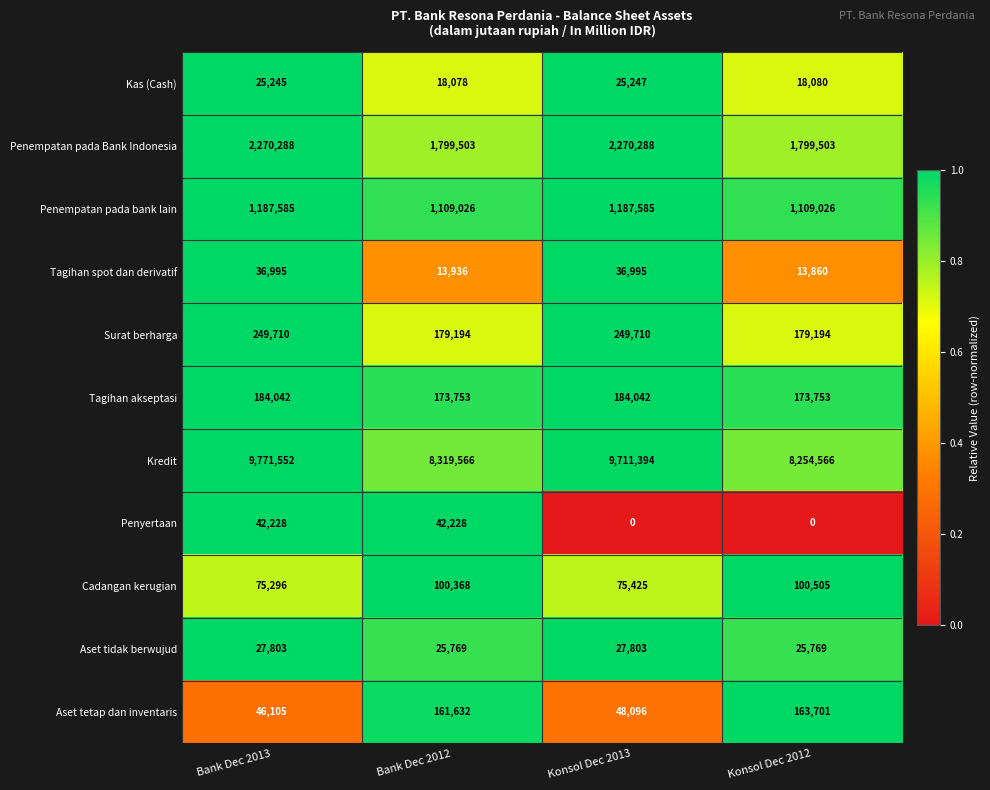

What is the spread (max minus min) of values at Konsol Dec 2013?

9711394